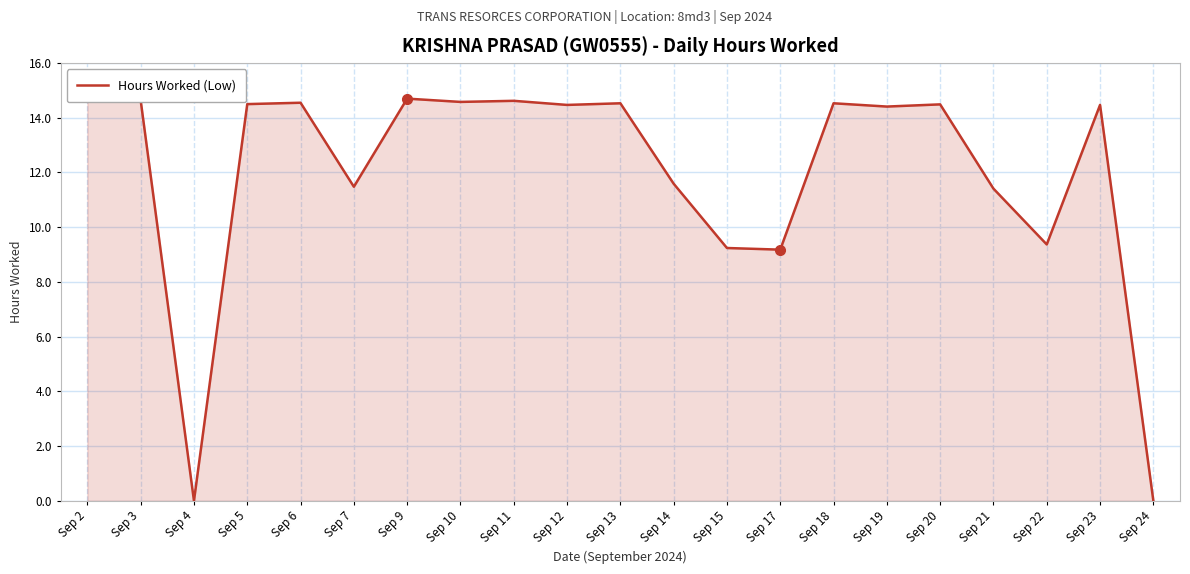

Does the chart have visible grid lines?

Yes